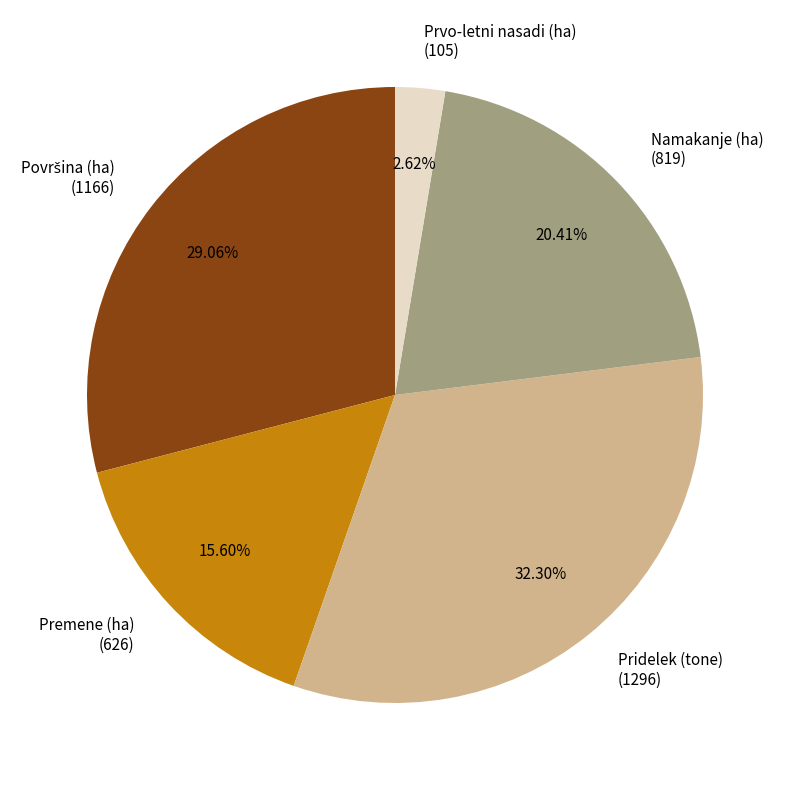

Does Premene (ha) account for over 50% of the chart?

No